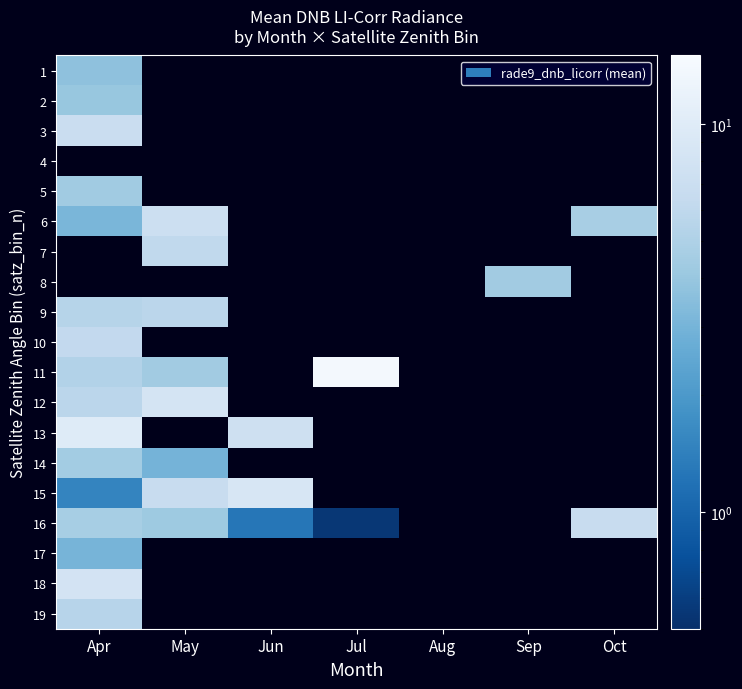

Which category has the lowest value across all series?

Jul